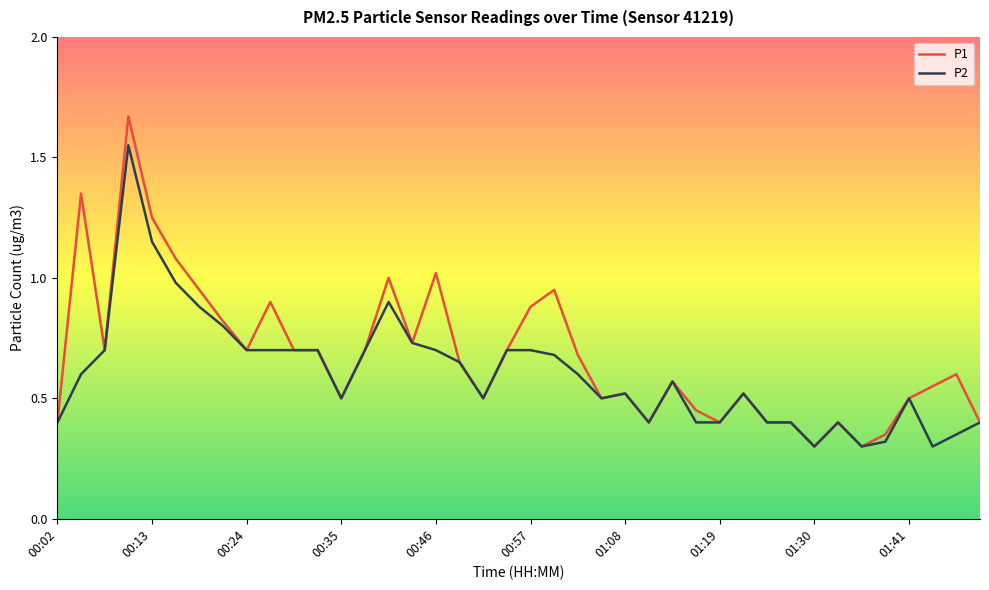

Which series has the widest spread of values?

P1